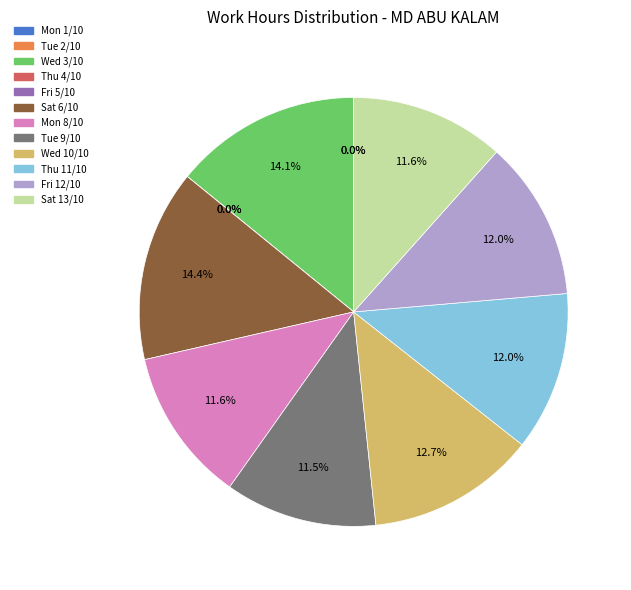

Is there a majority slice in this chart?

No